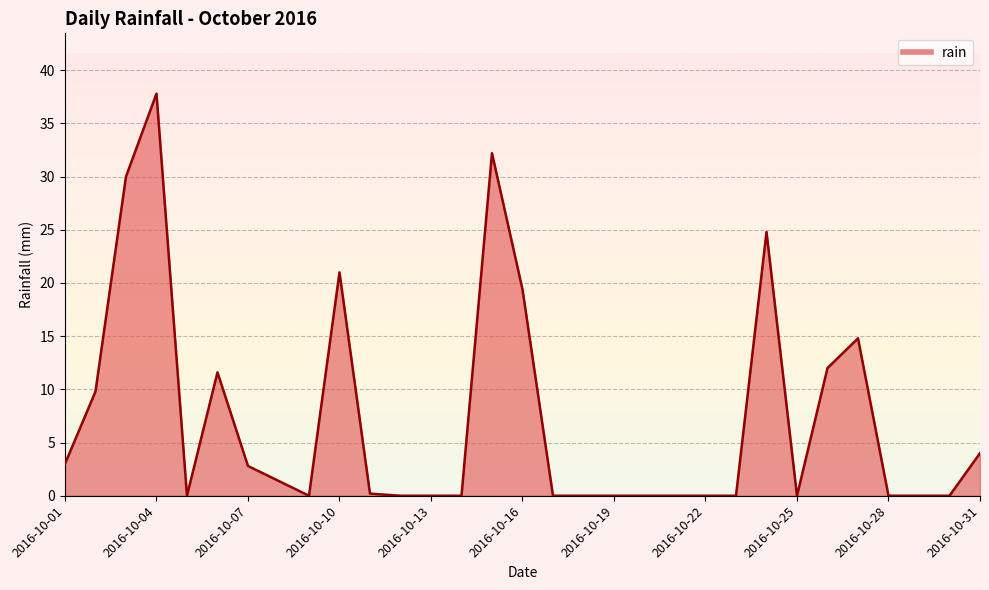

What is the difference between the maximum and minimum values?

37.8